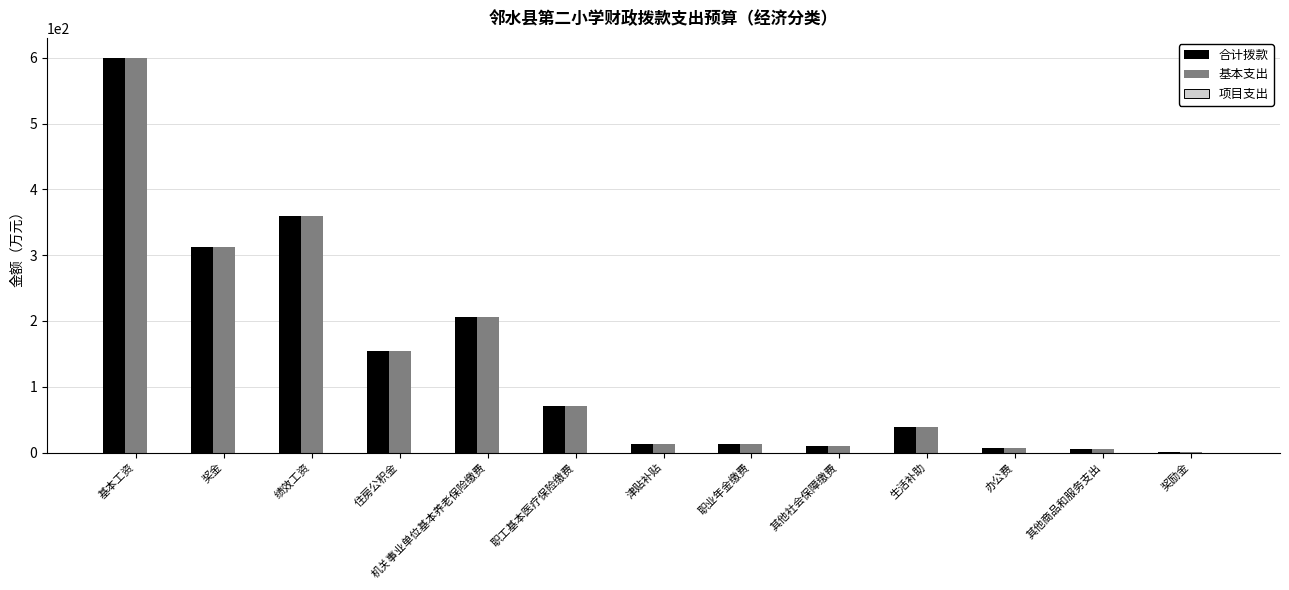

Does the chart contain stacked bars?

No